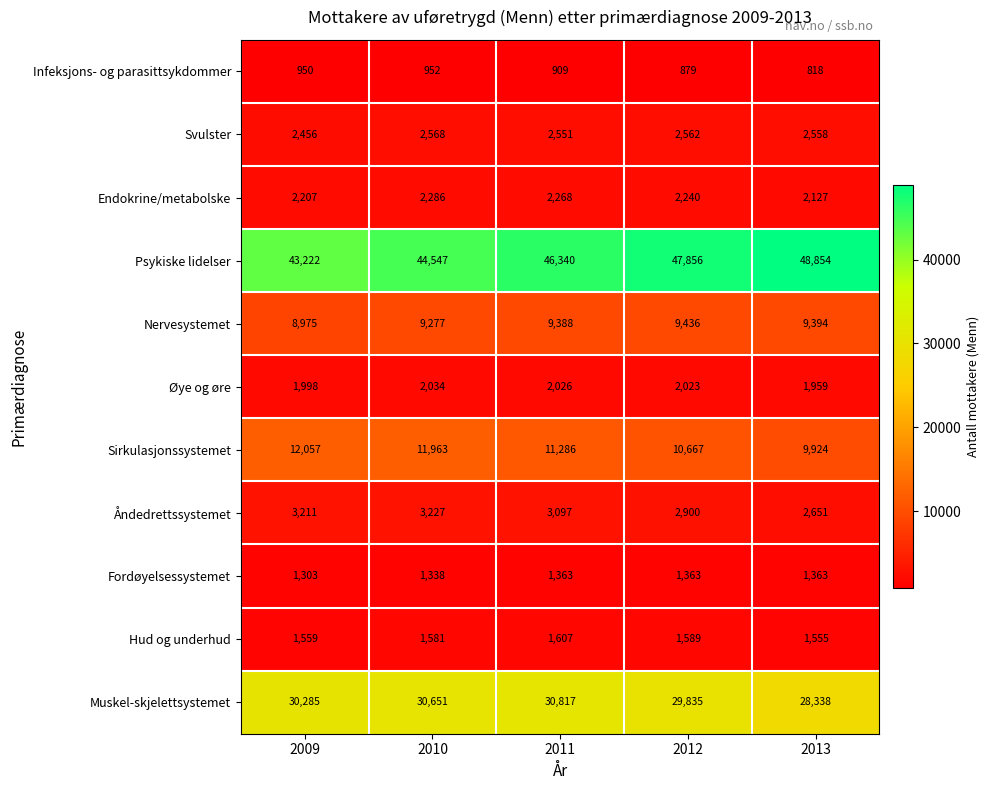

List the labels in order of Infeksjons- og parasittsykdommer value, smallest first.

2013, 2012, 2011, 2009, 2010